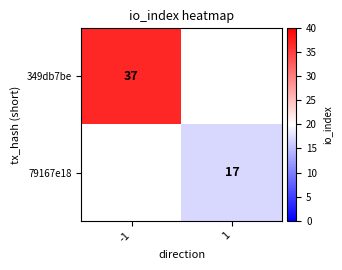

How many series are shown in this chart?

2